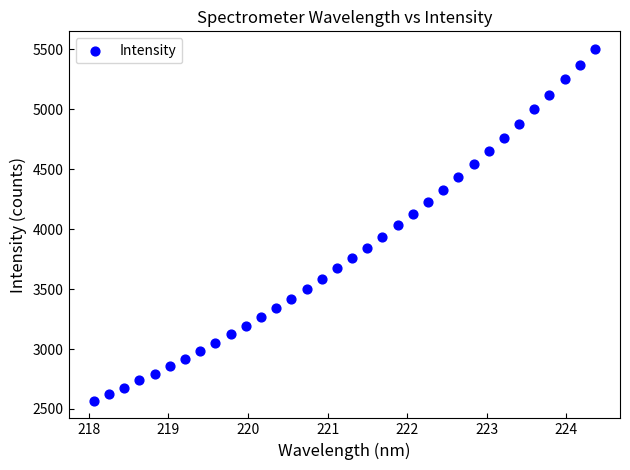

What is the range of X values (max minus min)?

6.3